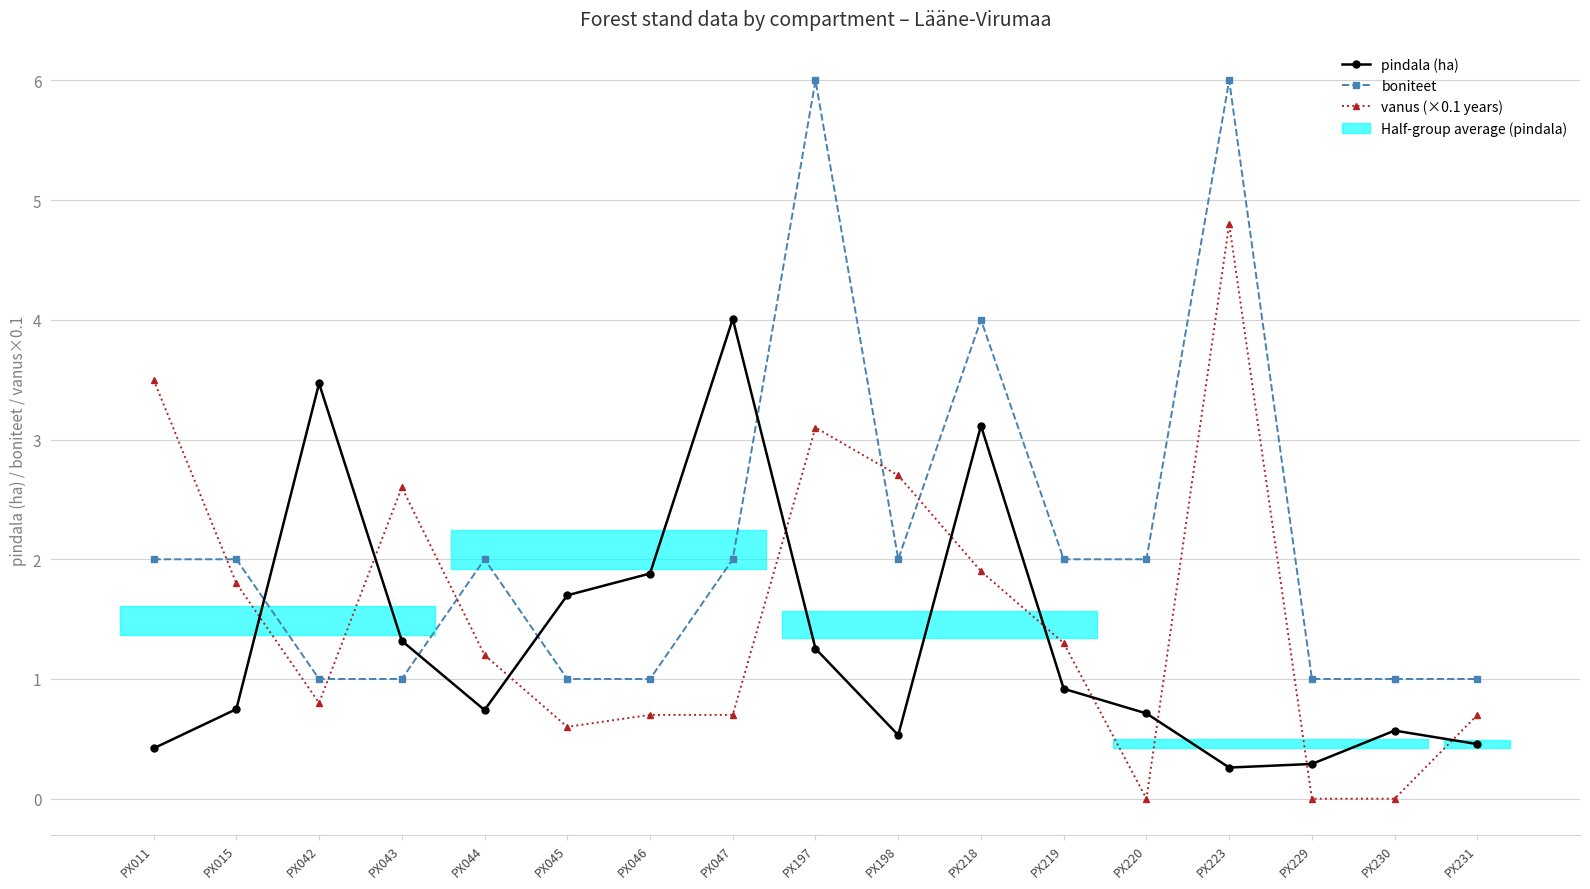

List the series in order of their overall mean, lowest first.

pindala (ha), vanus (×0.1 years), boniteet